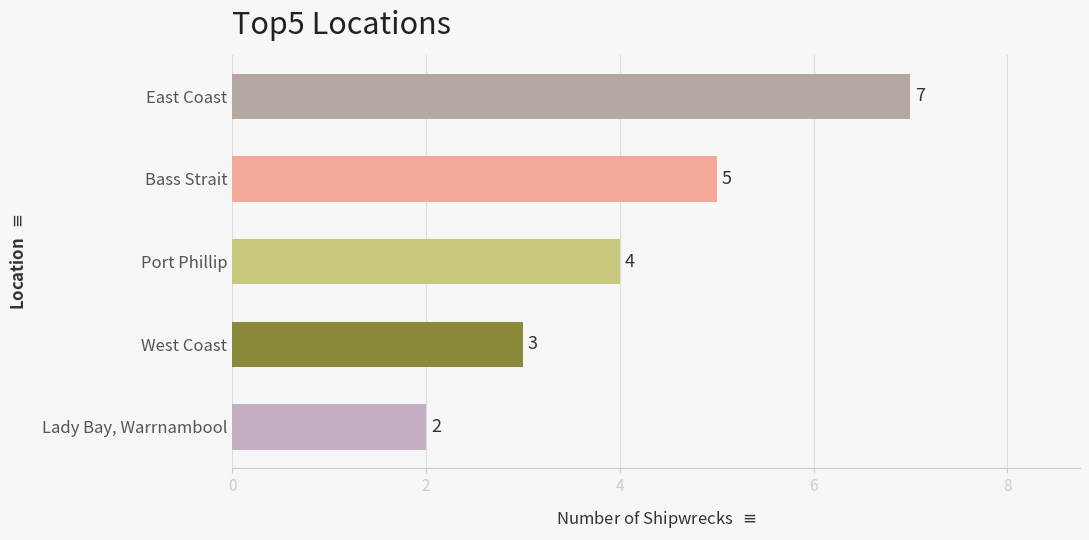

The value at Bass Strait is 9. True or false?

False